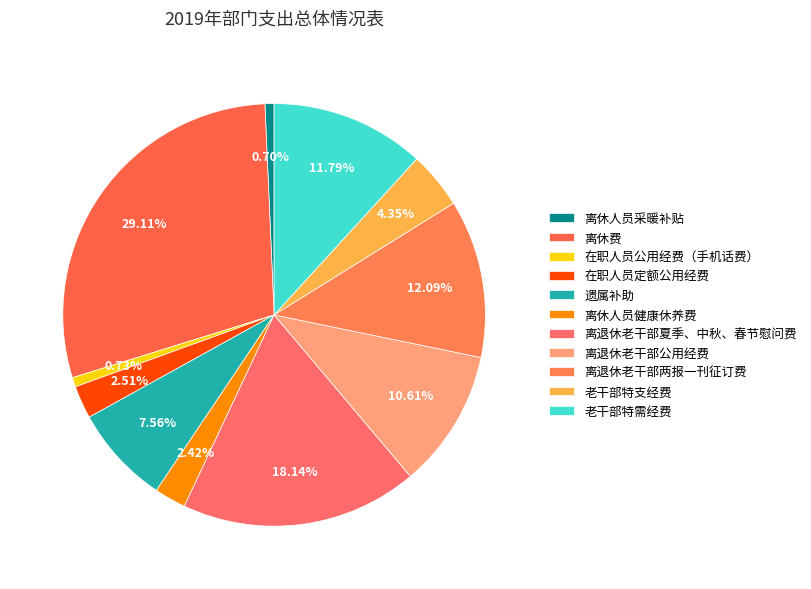

Which has a higher value, 离退休老干部公用经费 or 离退休老干部夏季、中秋、春节慰问费?

离退休老干部夏季、中秋、春节慰问费